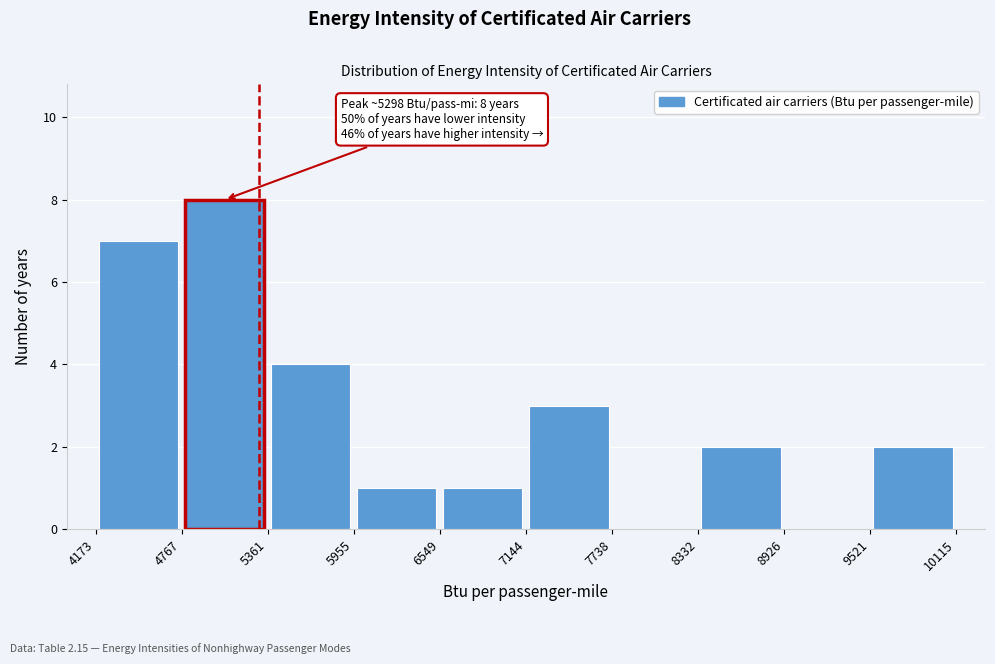

Over which range of the x-axis is the bar tallest?

4767 to 5361